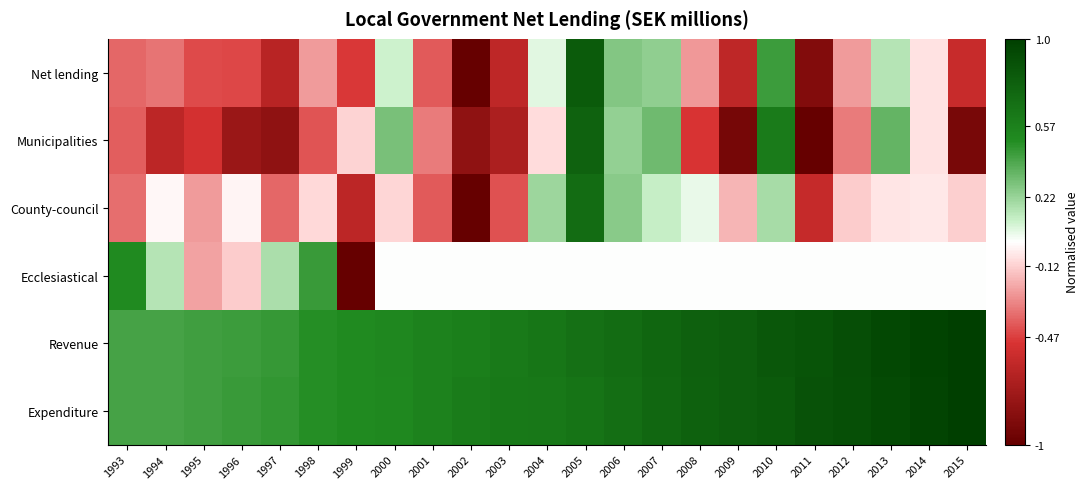

Reading left to right, what are all the values shown in this chart?

Net lending: 1993=-0.4	1994=-0.3	1995=-0.4	1996=-0.4	1997=-0.6	1998=-0.2	1999=-0.5	2000=0.1	2001=-0.4	2002=-1.0	2003=-0.6	2004=0.1	2005=0.8	2006=0.3	2007=0.2	2008=-0.3	2009=-0.6	2010=0.4	2011=-0.9	2012=-0.2	2013=0.1	2014=-0.1	2015=-0.6
Municipalities: 1993=-0.4	1994=-0.6	1995=-0.5	1996=-0.8	1997=-0.8	1998=-0.4	1999=-0.1	2000=0.3	2001=-0.3	2002=-0.8	2003=-0.7	2004=-0.1	2005=0.8	2006=0.2	2007=0.3	2008=-0.5	2009=-0.9	2010=0.6	2011=-1.0	2012=-0.3	2013=0.3	2014=-0.1	2015=-0.9
County-council: 1993=-0.4	1994=-0.0	1995=-0.2	1996=-0.0	1997=-0.4	1998=-0.1	1999=-0.6	2000=-0.1	2001=-0.4	2002=-1.0	2003=-0.4	2004=0.2	2005=0.7	2006=0.3	2007=0.1	2008=0.0	2009=-0.2	2010=0.2	2011=-0.6	2012=-0.1	2013=-0.1	2014=-0.1	2015=-0.1
Ecclesiastical: 1993=0.5	1994=0.1	1995=-0.2	1996=-0.1	1997=0.2	1998=0.4	1999=-1.0	2000=0.0	2001=0.0	2002=0.0	2003=0.0	2004=0.0	2005=0.0	2006=0.0	2007=0.0	2008=0.0	2009=0.0	2010=0.0	2011=0.0	2012=0.0	2013=0.0	2014=0.0	2015=0.0
Revenue: 1993=0.4	1994=0.4	1995=0.4	1996=0.4	1997=0.5	1998=0.5	1999=0.5	2000=0.5	2001=0.6	2002=0.6	2003=0.6	2004=0.6	2005=0.7	2006=0.7	2007=0.7	2008=0.8	2009=0.8	2010=0.8	2011=0.9	2012=0.9	2013=0.9	2014=1.0	2015=1.0
Expenditure: 1993=0.4	1994=0.4	1995=0.4	1996=0.4	1997=0.5	1998=0.5	1999=0.5	2000=0.5	2001=0.6	2002=0.6	2003=0.6	2004=0.6	2005=0.7	2006=0.7	2007=0.7	2008=0.8	2009=0.8	2010=0.8	2011=0.9	2012=0.9	2013=0.9	2014=1.0	2015=1.0